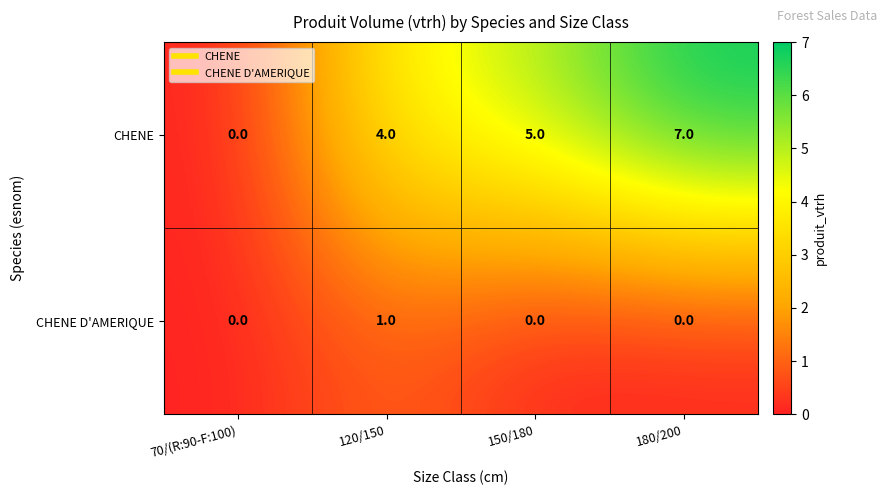

At which label does CHENE D'AMERIQUE reach its peak?

120/150